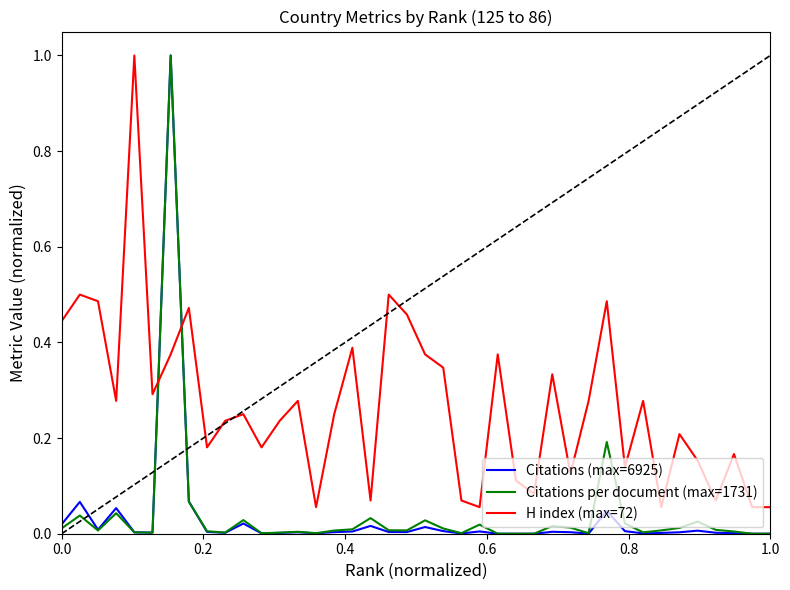

At how many categories does at least one series exceed 0?

40